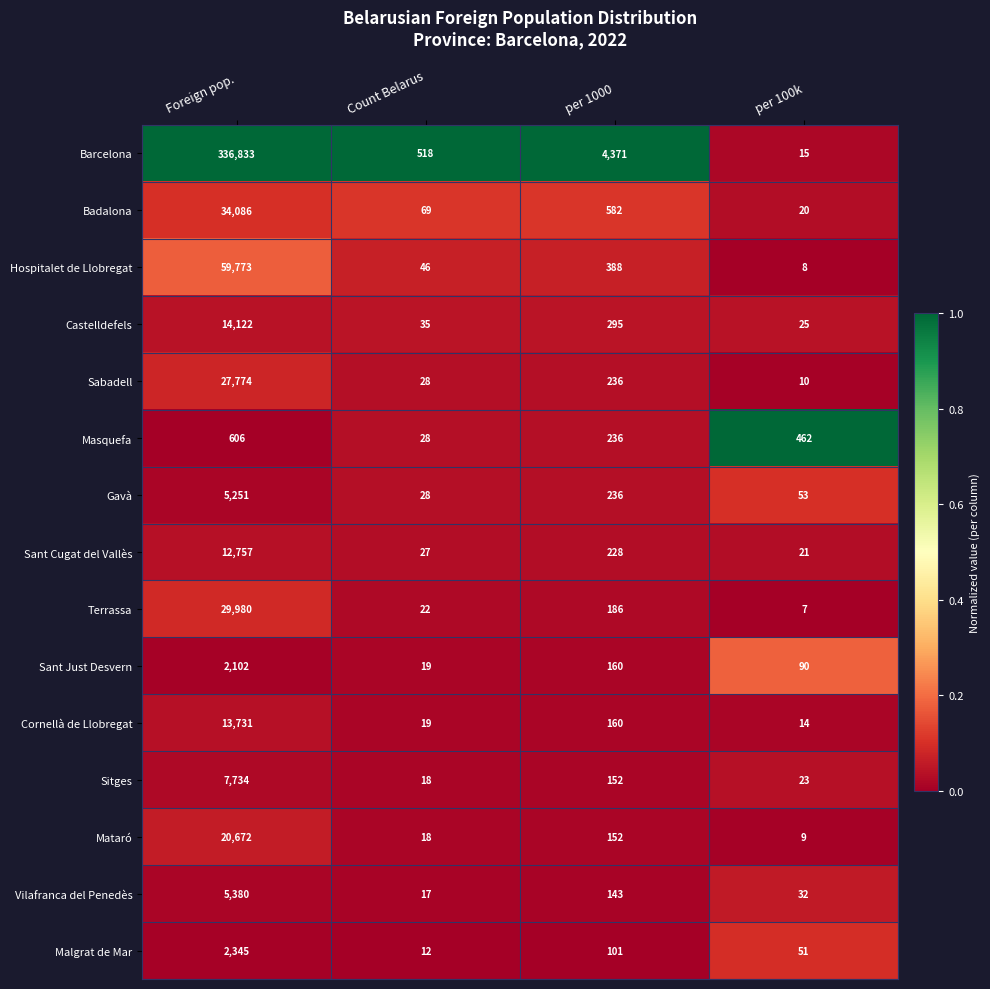

Which series has the largest total across all categories?

Barcelona